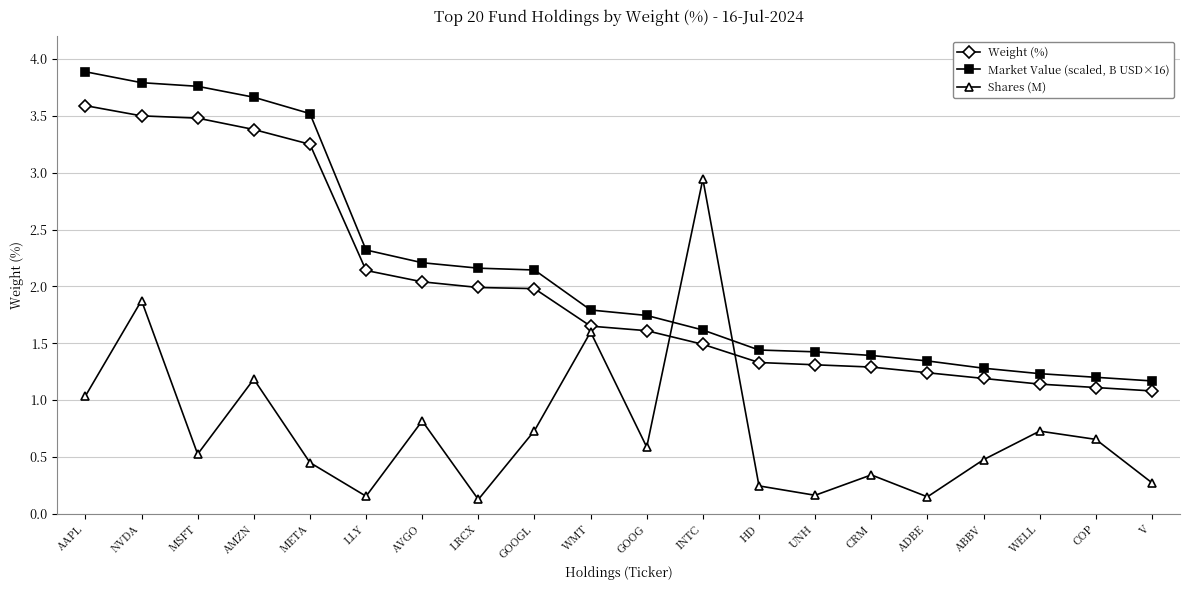

Is the value of Weight (%) at AAPL greater than the value of Shares (M) at WELL?

Yes